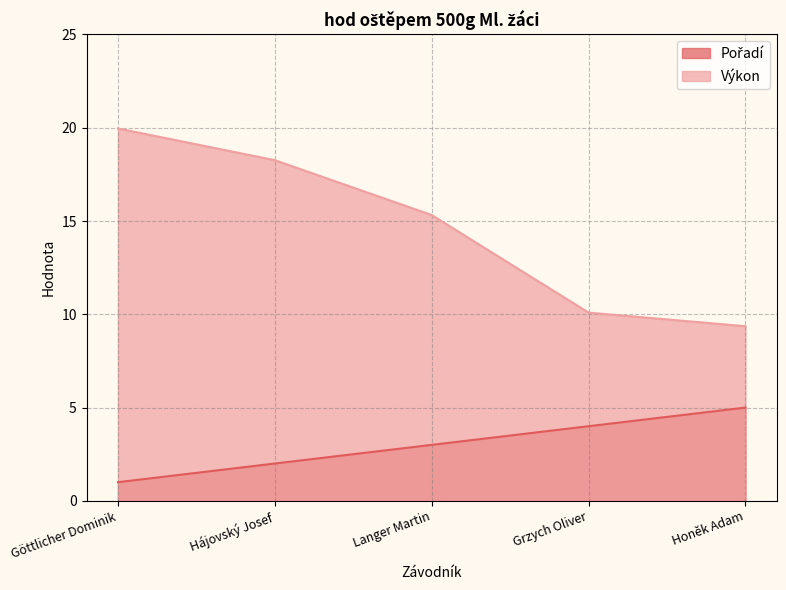

What is the sum of the Výkon values at Göttlicher Dominik and Langer Martin?

35.3